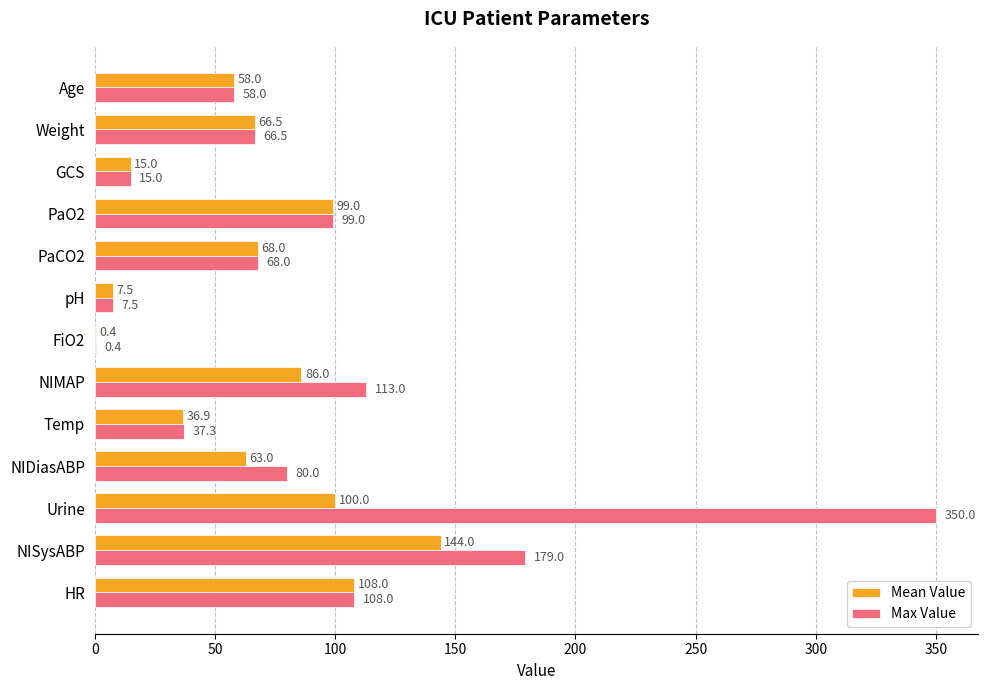

Count the number of categories in the chart.

13